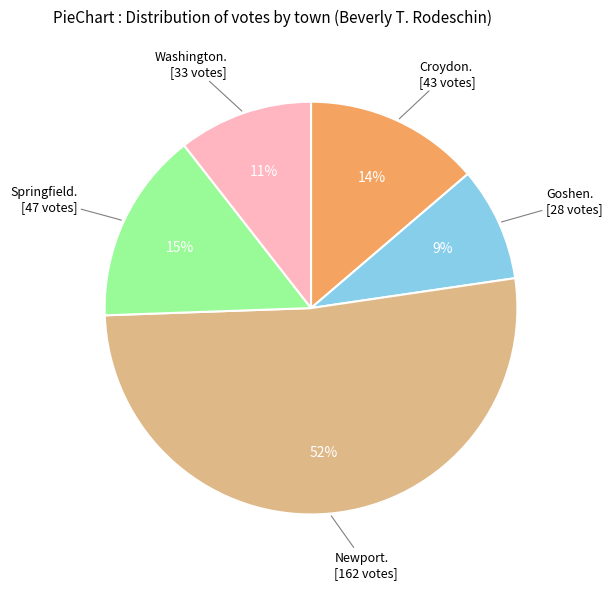

Is there a majority slice in this chart?

Yes